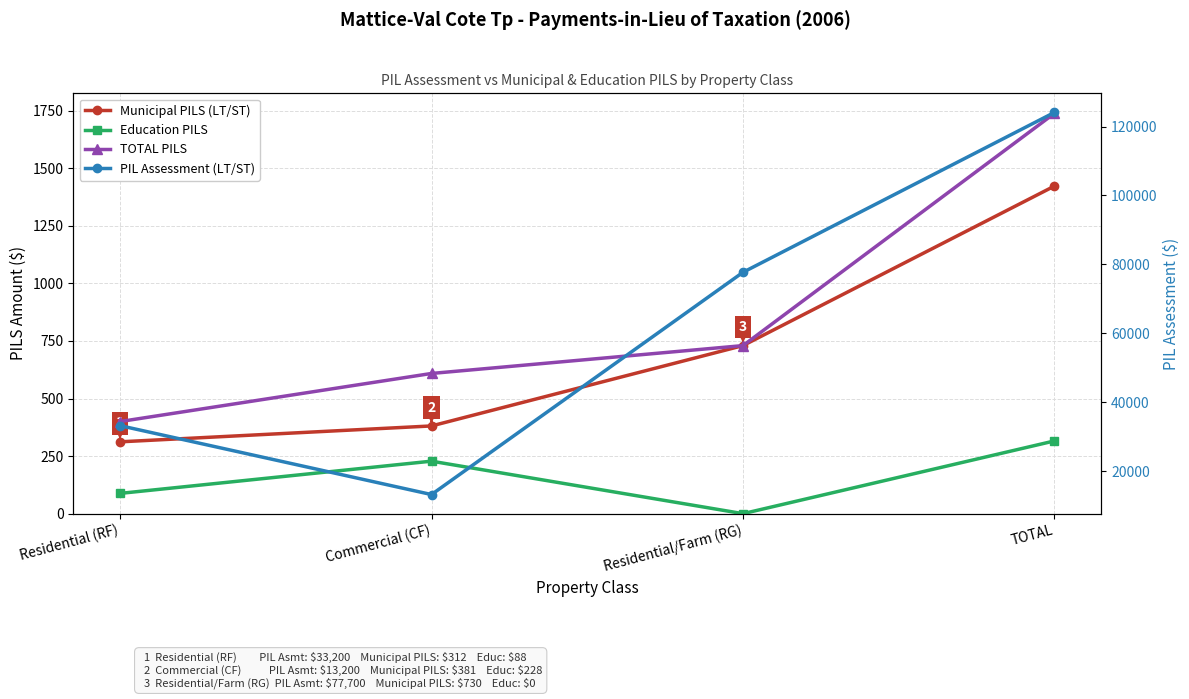

What is the sum of all TOTAL PILS values?

3478